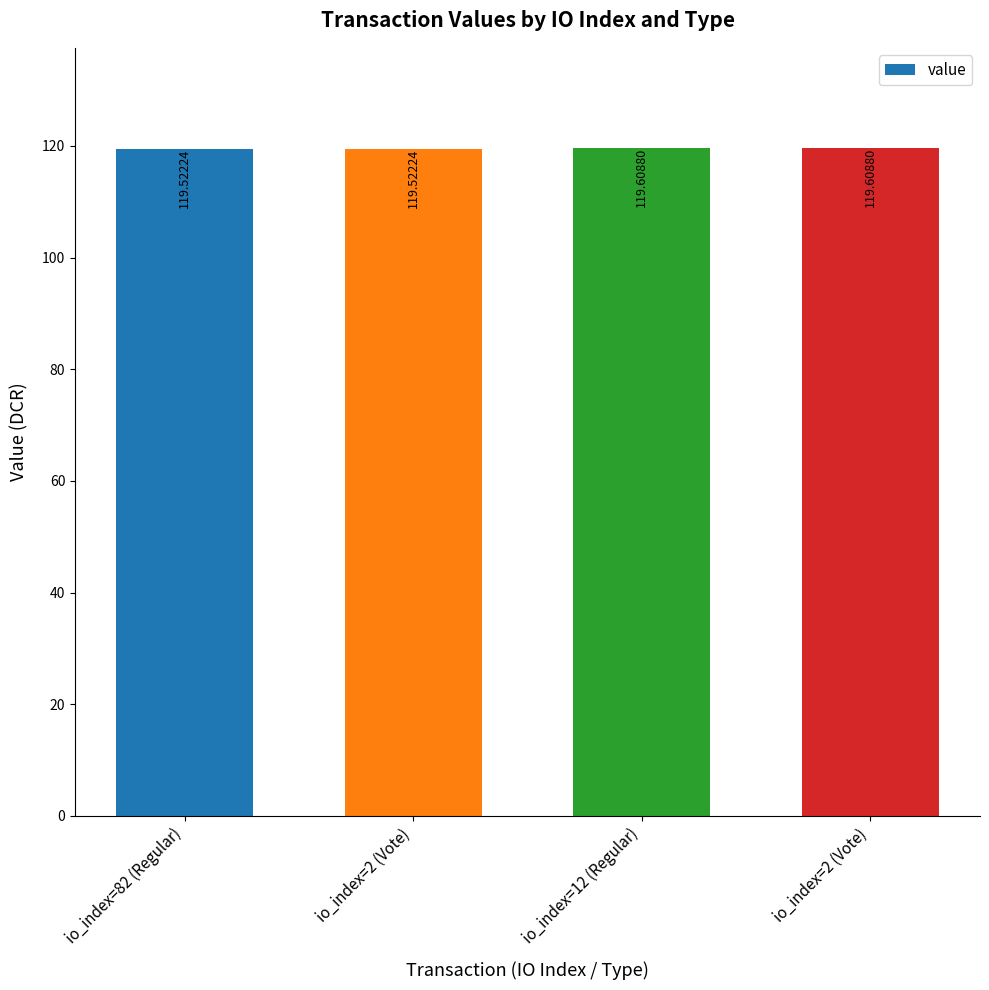

Which category has the lowest value across all series?

io_index=82 (Regular)